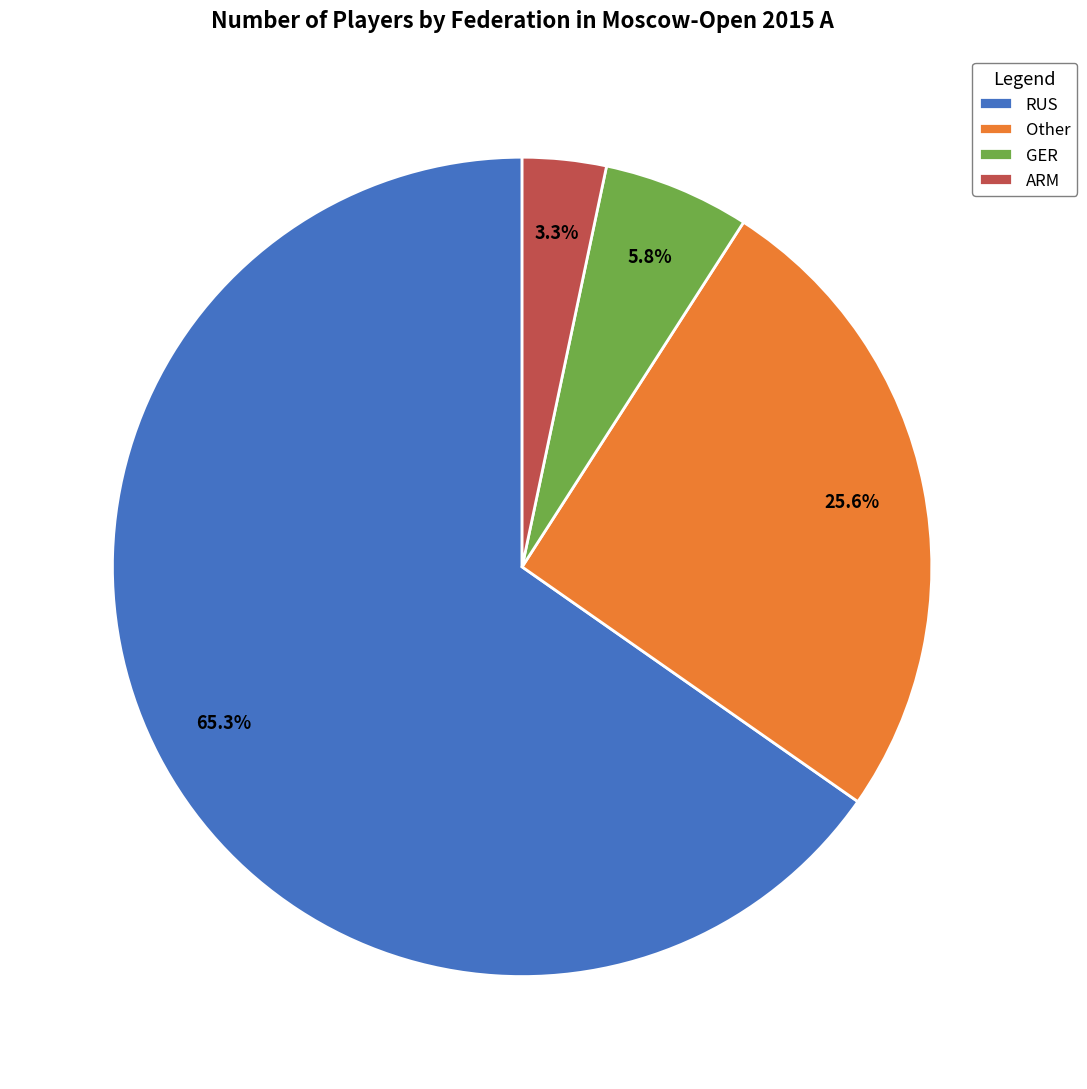

Does any single category account for the majority?

Yes